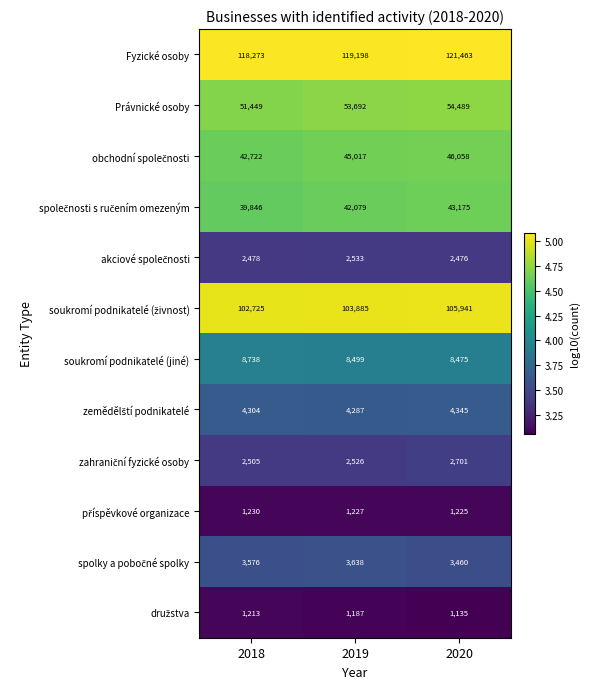

Which series has the largest total across all categories?

Fyzické osoby